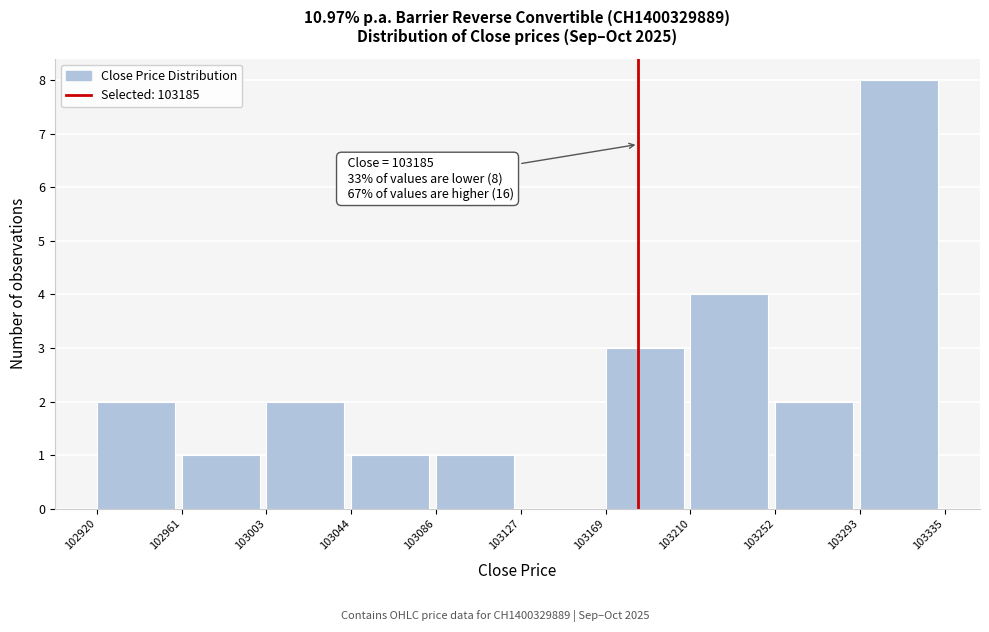

Which range on the x-axis has the tallest bar?

103293 to 103335